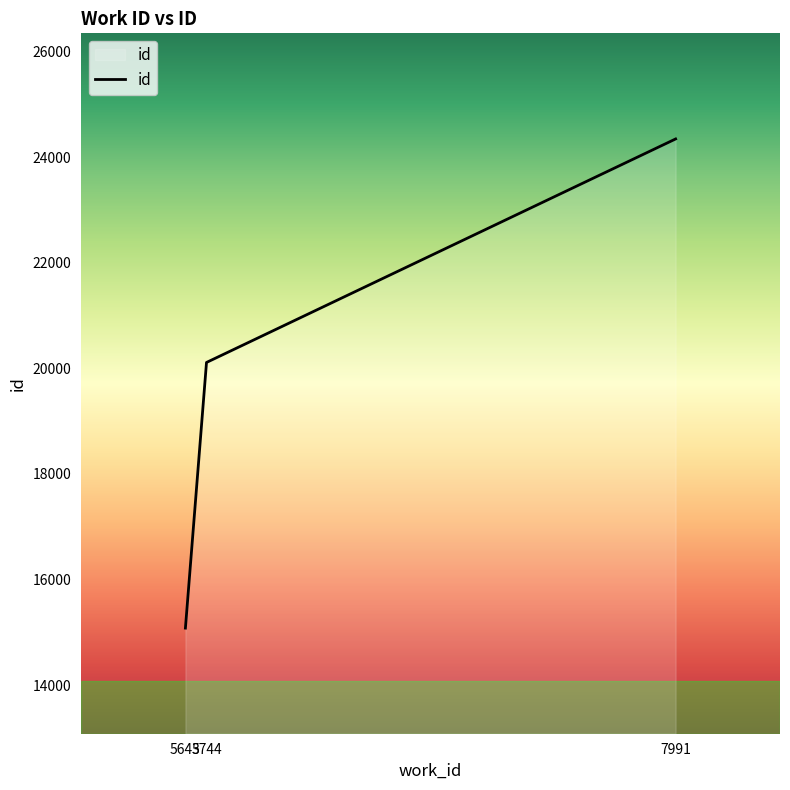

Reading left to right, what are all the values shown in this chart?

15081	20111	24343